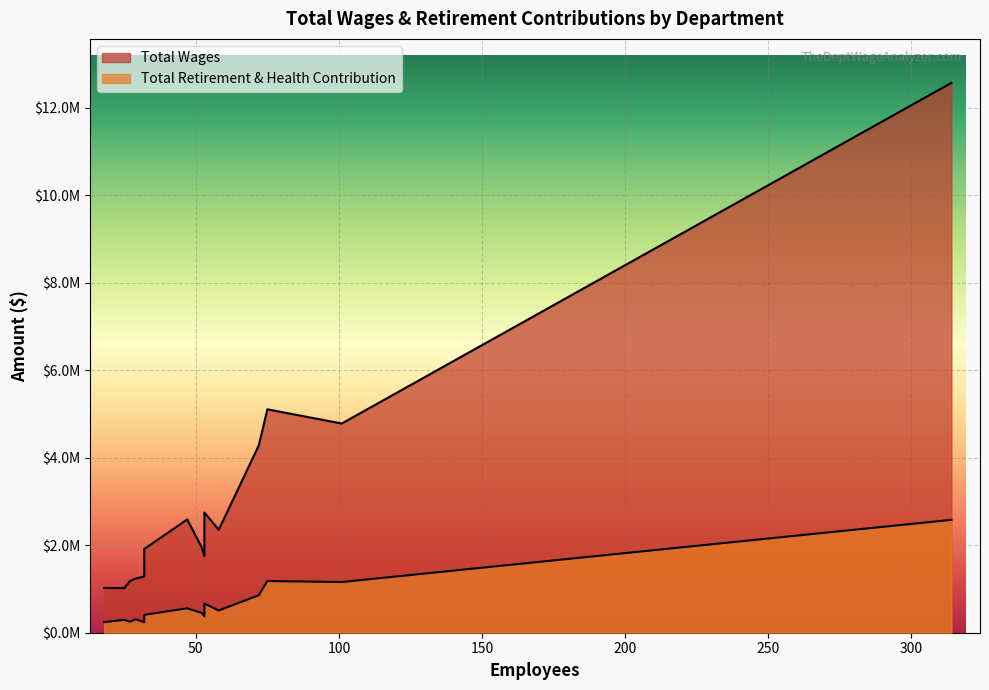

Reading left to right, transcribe all the data shown in this chart.

Total Wages: Human Services=12572906	Fire=5108761	Sheriff - Jail=4783779	Sheriff - Field Operations=4282097	Probation=2749544	District Attorney=2590230	Dept. of Child Support Services=2352813	Probation - Juvenile Center=1958899	Information Technology=1915327	Sheriff - Ab-109=1752720	Public Works - Building Maintenance=1286810	Agr. Commissioner/Sealer=1238945	Assessor=1181867	Department Of Finance=1024241	Jto Program Admin=1017315
Total Retirement & Health Contribution: Human Services=2581228	Fire=1181141	Sheriff - Jail=1159487	Sheriff - Field Operations=857036	Probation=669032	District Attorney=558428	Dept. of Child Support Services=507930	Probation - Juvenile Center=453398	Information Technology=408577	Sheriff - Ab-109=374201	Public Works - Building Maintenance=241204	Agr. Commissioner/Sealer=307712	Assessor=251822	Department Of Finance=242036	Jto Program Admin=295287